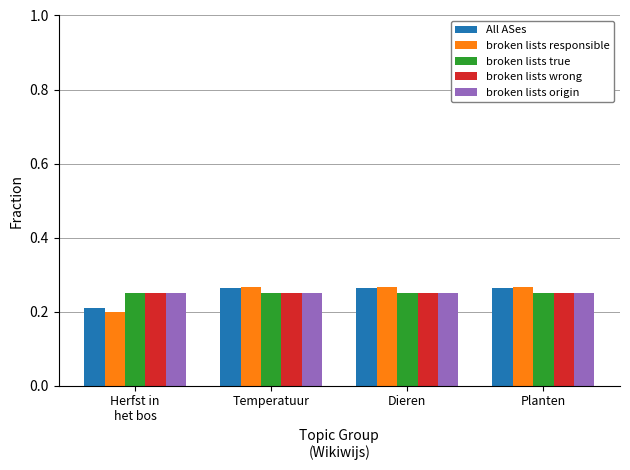

Is it true that broken lists true equals 0.2 at Dieren?

True